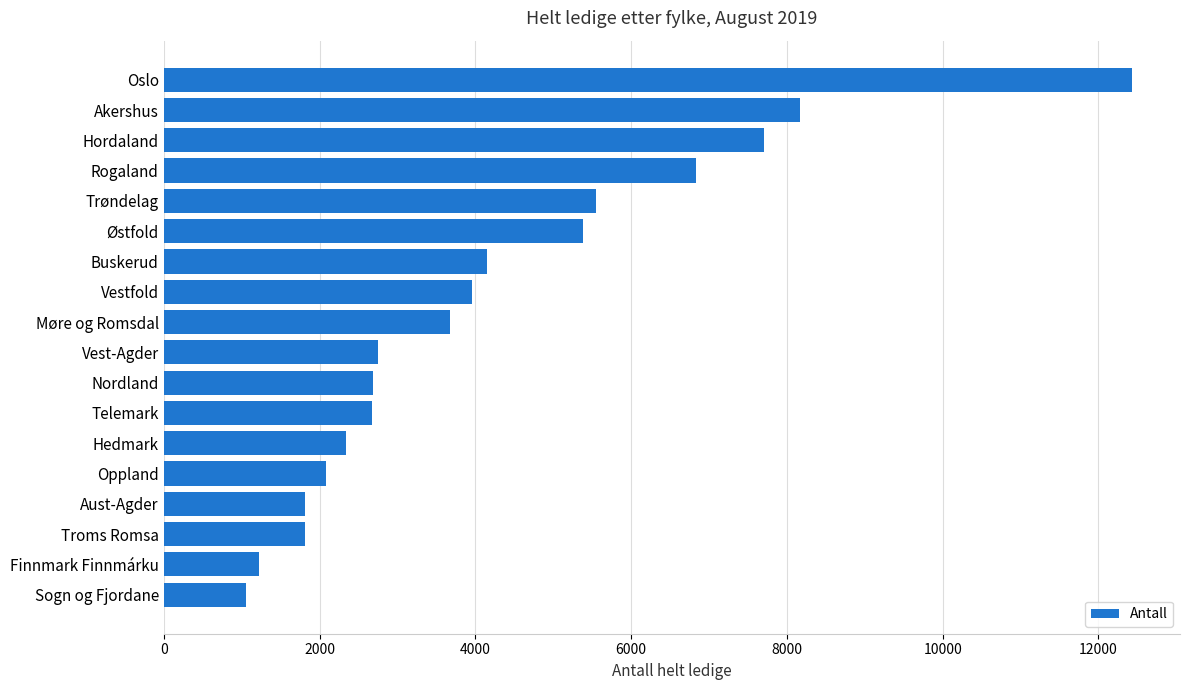

Count the number of categories in the chart.

18